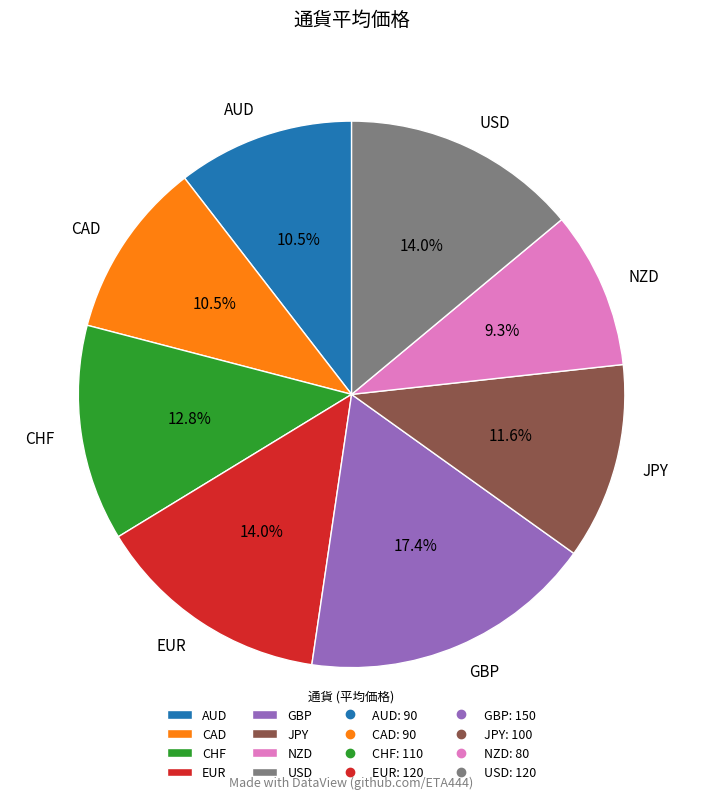

Which has a higher value, CAD or USD?

USD